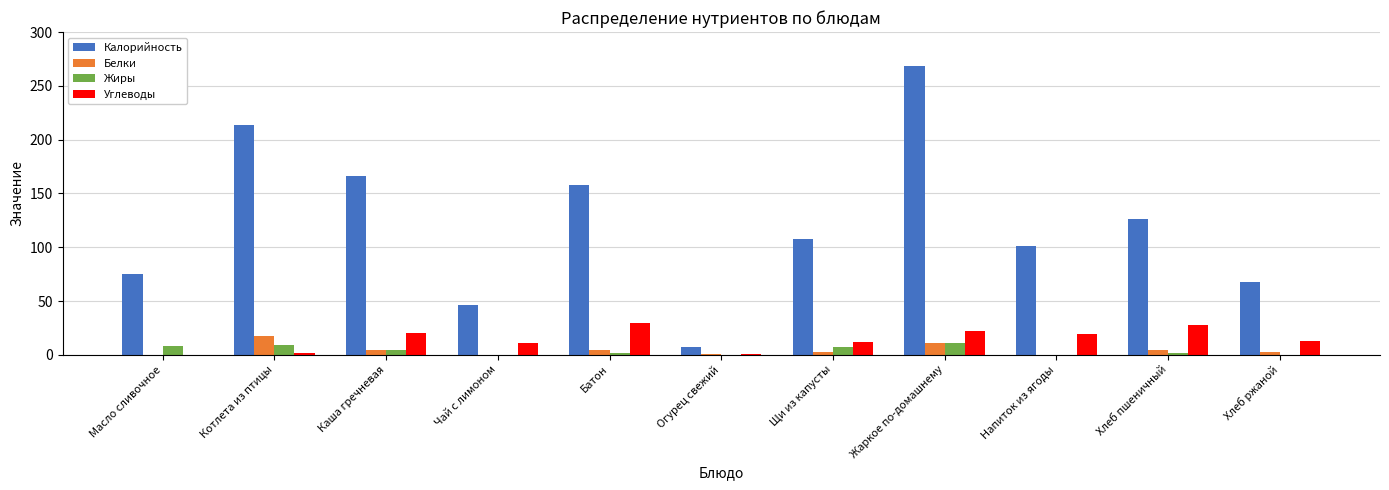

Which series changed the most between Огурец свежий and Щи из капусты?

Калорийность